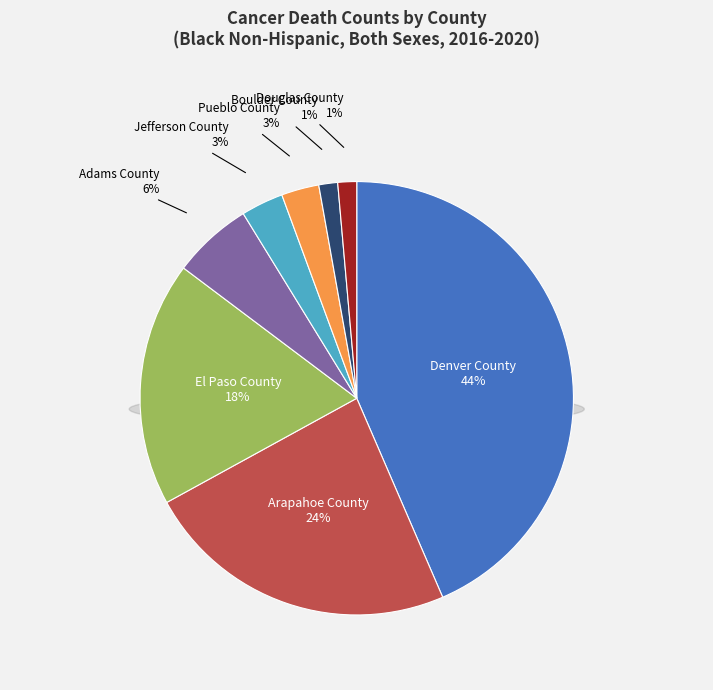

Approximately how many times larger is the value at Denver County compared to Adams County?

7.3